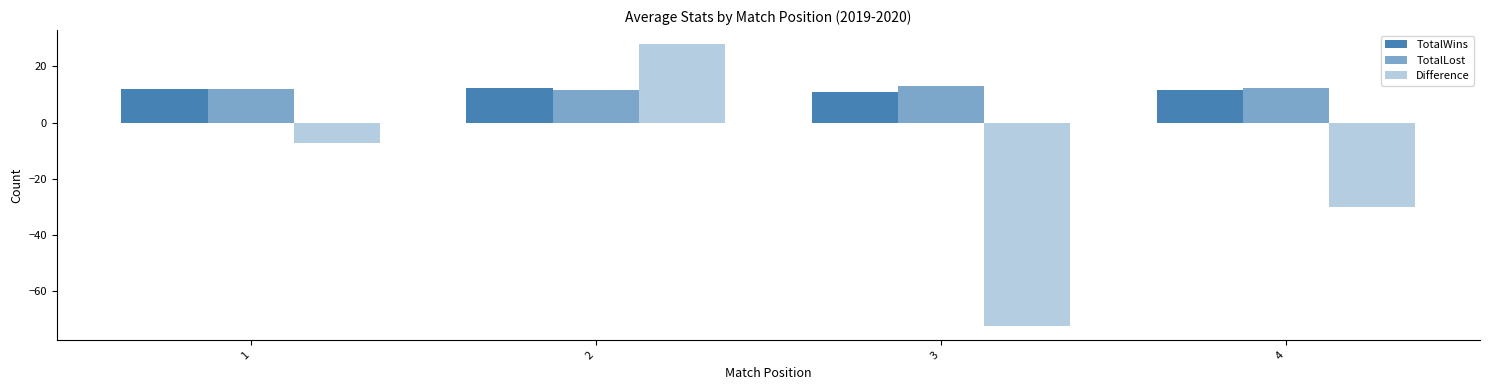

Count the number of categories in the chart.

4